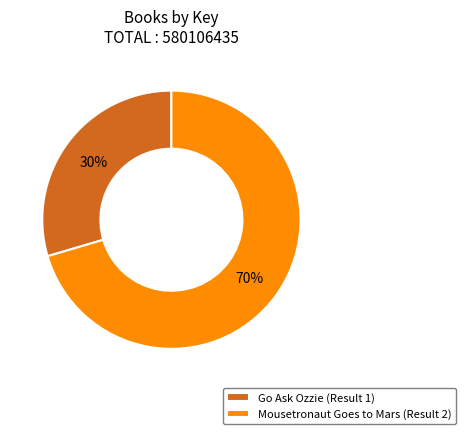

Which has a higher value, Mousetronaut Goes to Mars (Result 2) or Go Ask Ozzie (Result 1)?

Mousetronaut Goes to Mars (Result 2)